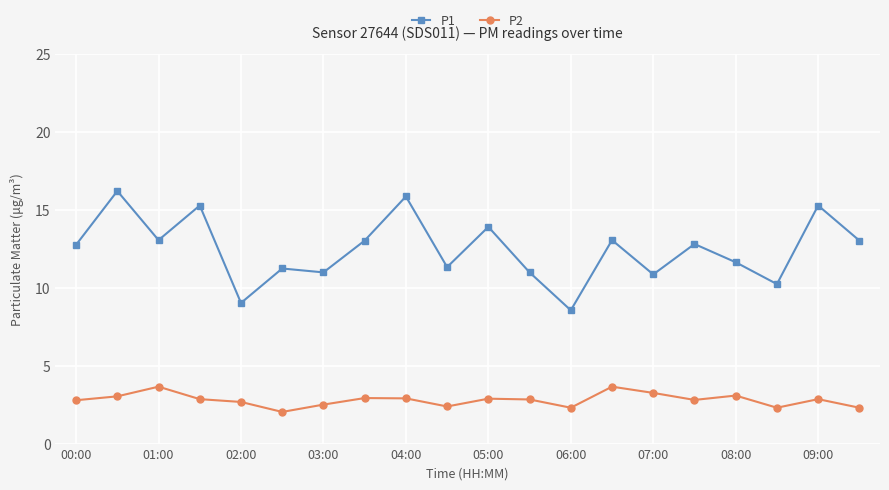

What is the average value of the P1 series?

12.4